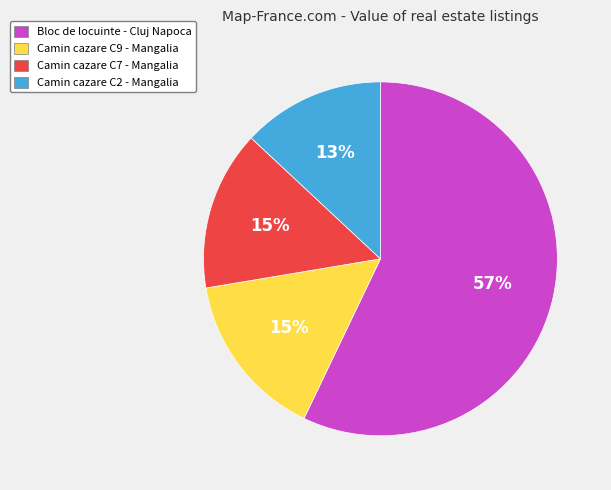

Is Bloc de locuinte - Cluj Napoca the majority of the pie?

Yes